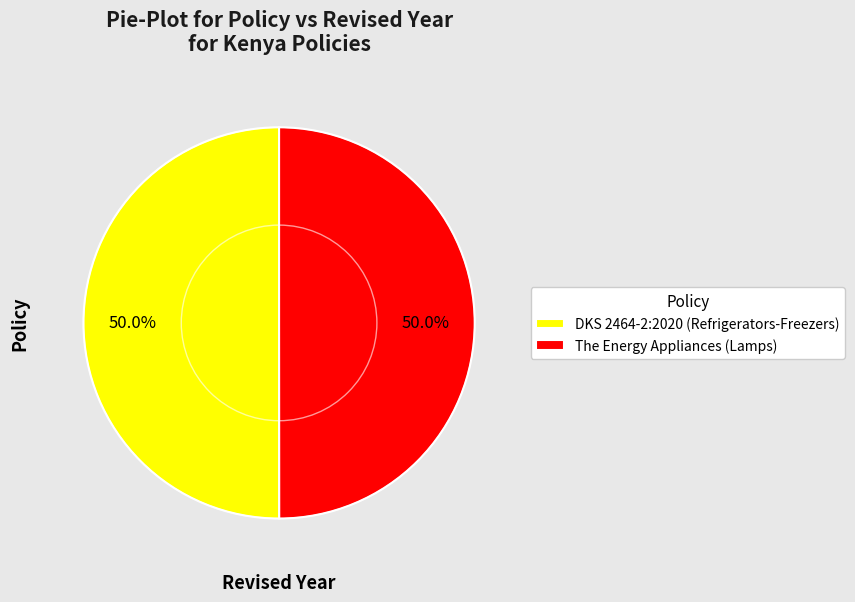

What percentage is the DKS 2464-2:2020 (Refrigerators-Freezers) slice, to the nearest percent?

50%